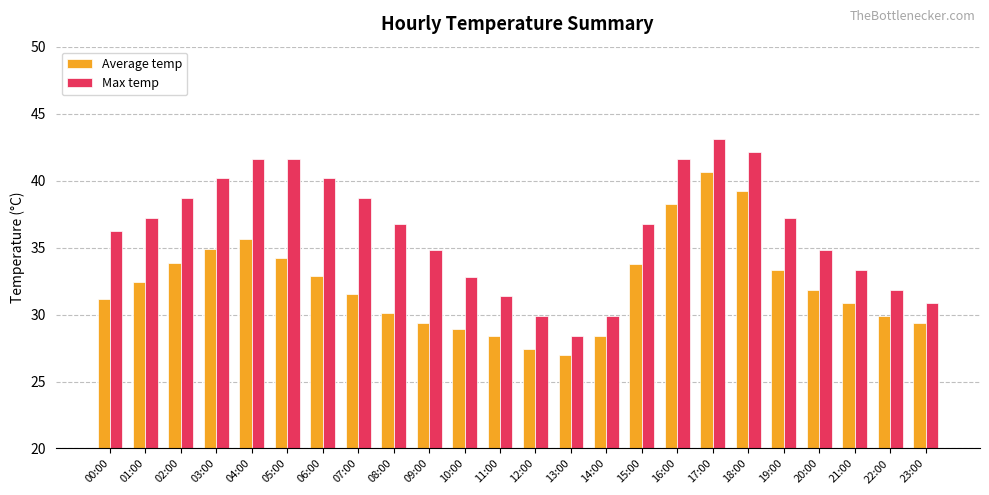

What is the maximum value shown in the chart?

43.1